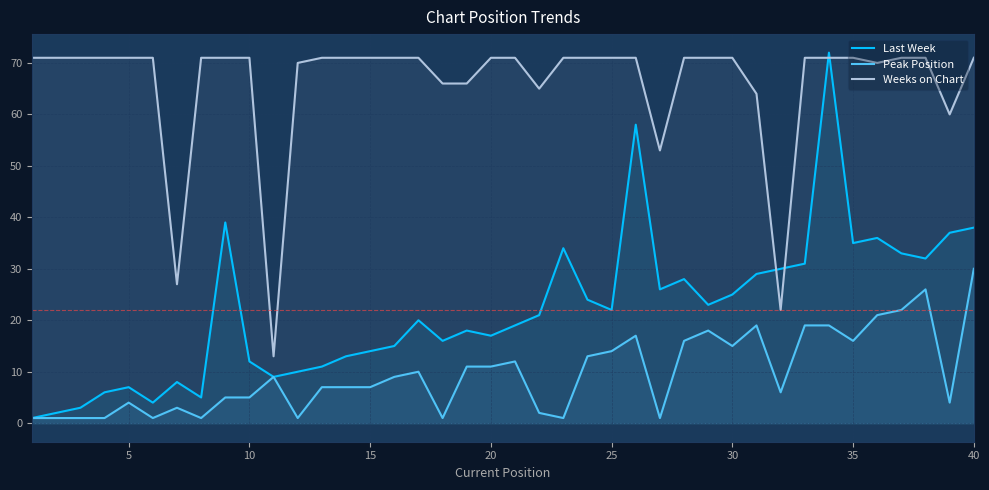

What is the value of the Last Week point at the 2nd from the left?

2